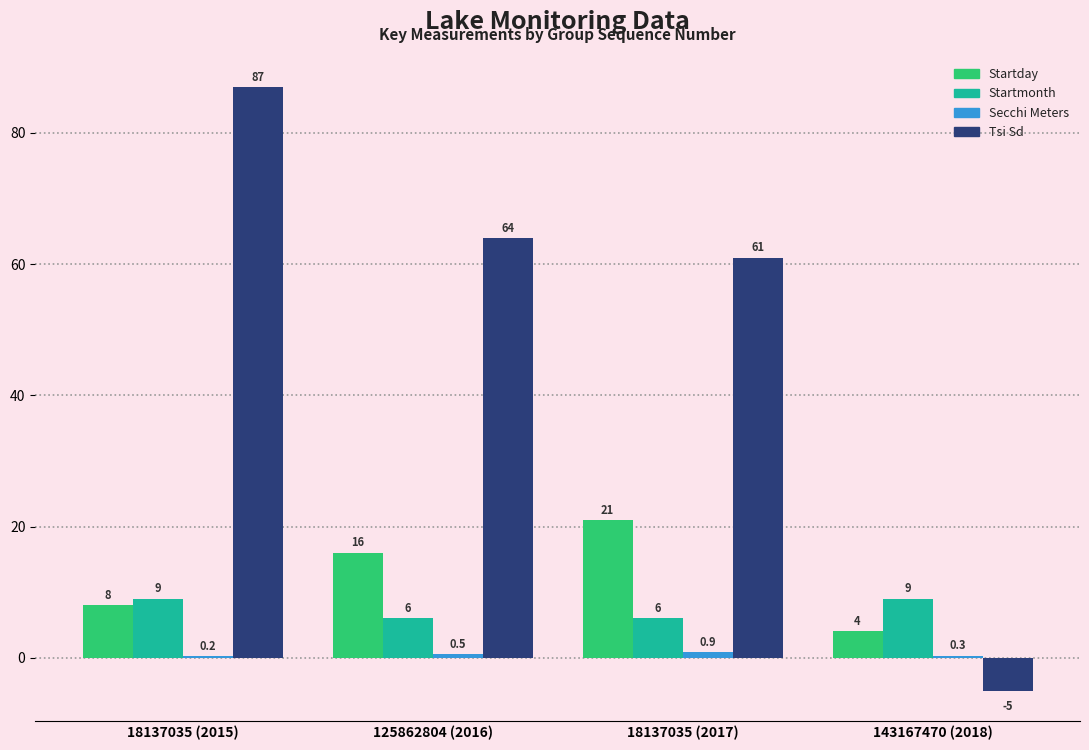

What is the sum of the Startmonth values at 18137035 (2015) and 125862804 (2016)?

15.0